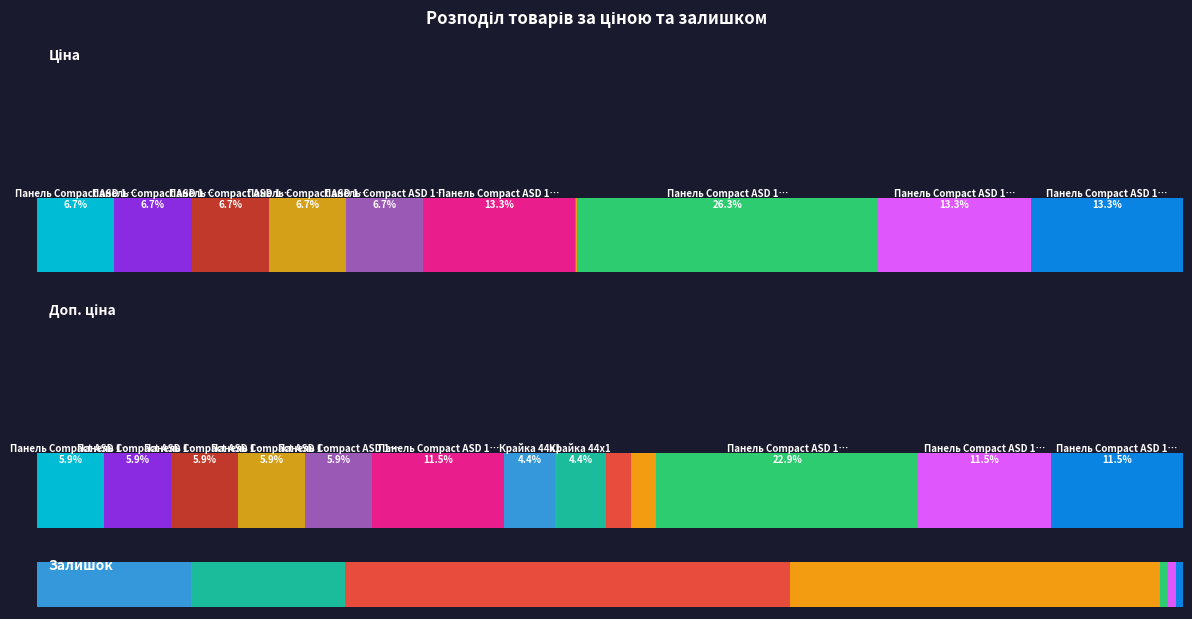

Reading left to right, list all the values displayed in this chart.

Ціна: Ціна=14649.6	Доп. ціна=14649.6	Залишок=14649.6	3=14649.6	4=14649.6	5=28821.8	6=110.5	7=110.5	8=55.3	9=55.3	10=57235.5	11=28890.3	12=28890.3
Доп. ціна: Ціна=14649.6	Доп. ціна=14649.6	Залишок=14649.6	3=14649.6	4=14649.6	5=28821.8	6=11055.0	7=11055.0	8=5528.0	9=5528.0	10=57235.5	11=28890.3	12=28890.3
Залишок: Ціна=0.0	Доп. ціна=0.0	Залишок=0.0	3=0.0	4=0.0	5=0.0	6=289.0	7=290.0	8=838.0	9=698.0	10=13.0	11=16.0	12=13.0